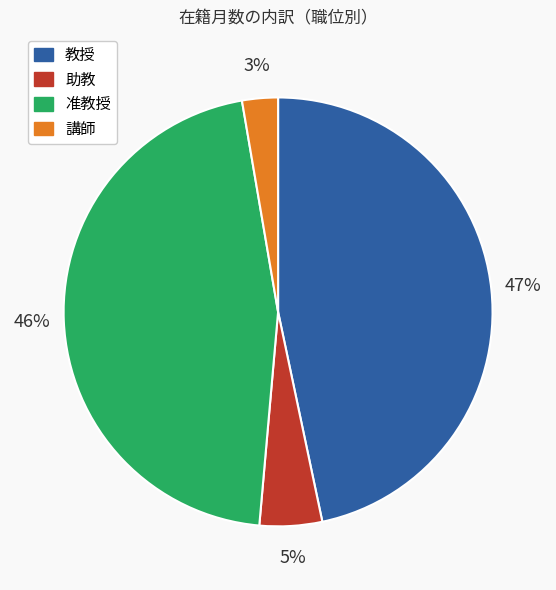

Is there a majority slice in this chart?

No